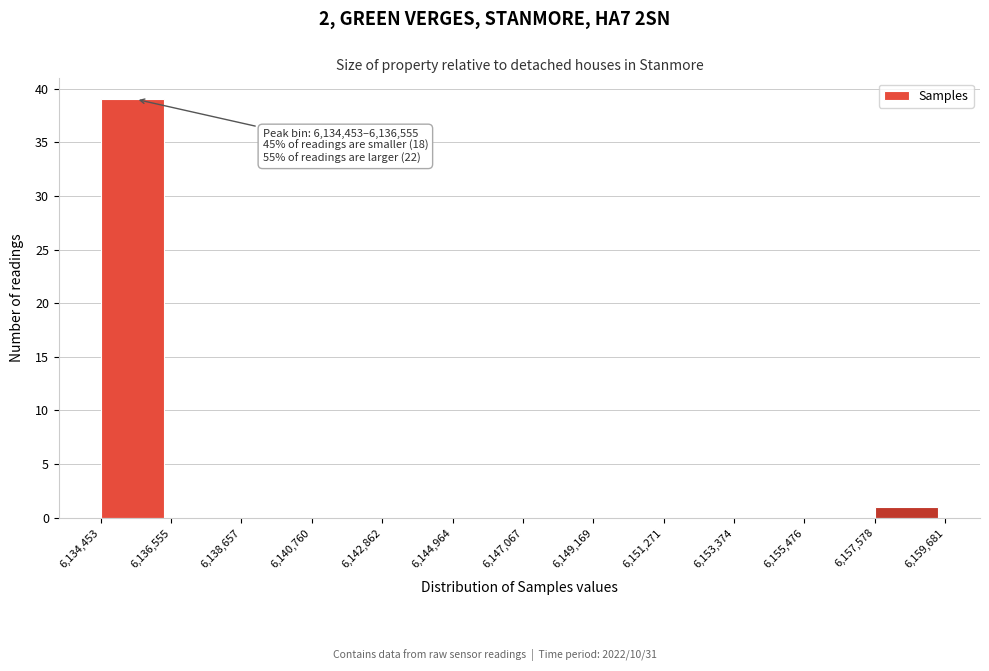

Which range on the x-axis has the tallest bar?

6,134,453 to 6,136,555